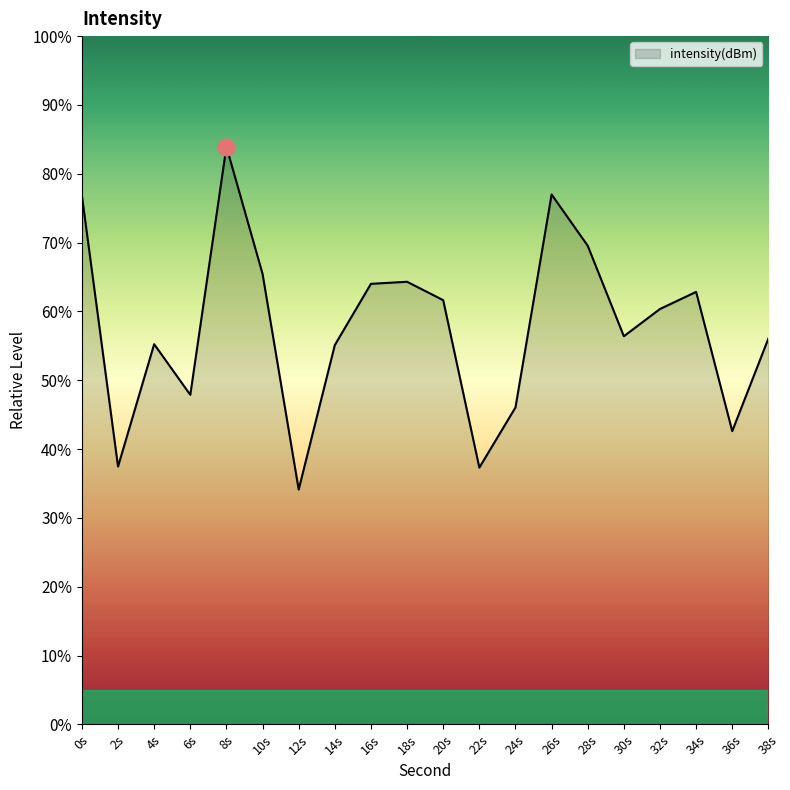

What is the change in value from 22s to 34s?

+25.5